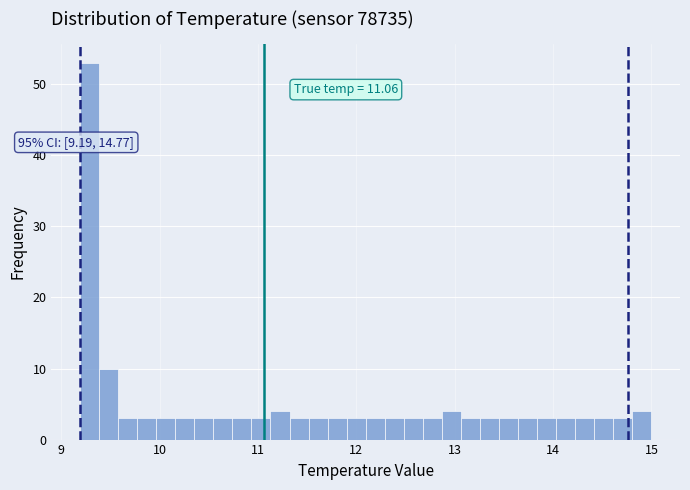

Read against the x-axis, roughly where is the centre of the tallest bar?

9.3